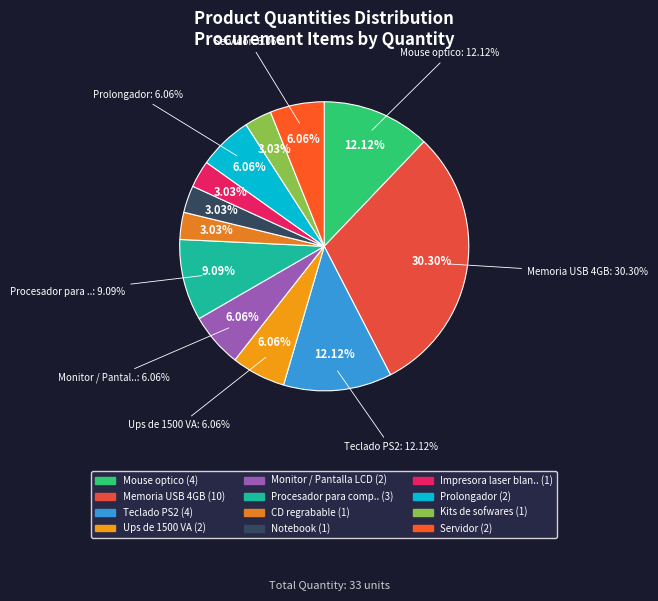

Rank the categories by value from highest to lowest.

Memoria USB 4GB, Mouse optico, Teclado PS2, Procesador para computadoras, Ups de 1500 VA, Monitor / Pantalla LCD, Prolongador, Servidor, CD regrabable, Notebook, Impresora laser blanco y negro, Kits de sofwares